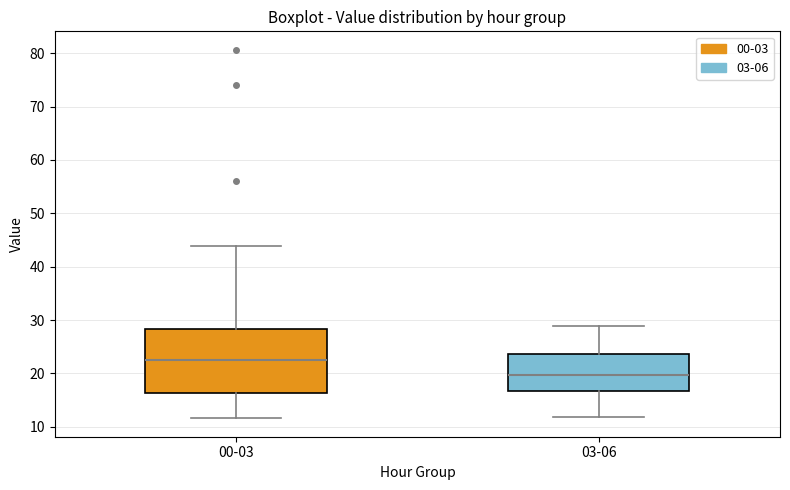

Reading left to right, transcribe this box plot: for each box, give where its median line is, the range the box spans, and where its two whiskers end, as read against the y-axis. The values are not printed on the chart, so give them approximately, as read against the axis.

00-03: median 23, box 16 to 28, whiskers 12 to 44
03-06: median 20, box 17 to 24, whiskers 12 to 29